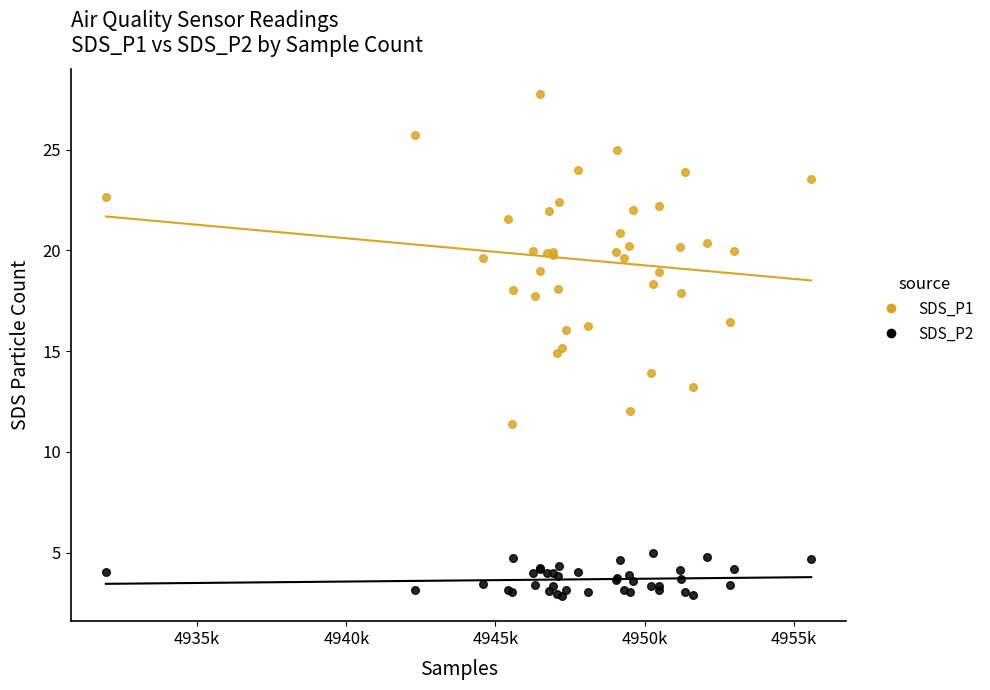

Which series reaches the maximum Y coordinate?

SDS_P1